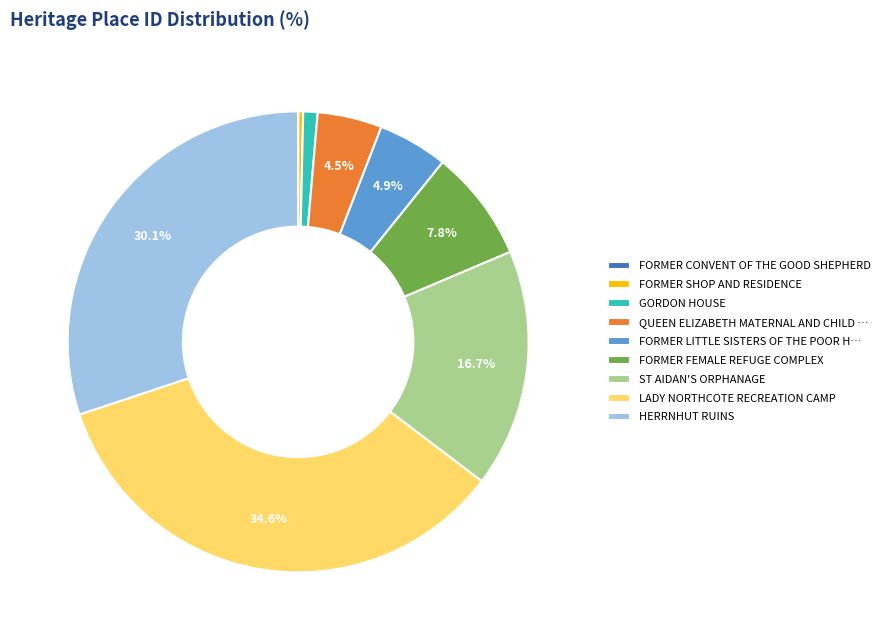

To the nearest percent, what is the difference between the largest and smallest slice percentages?

35%